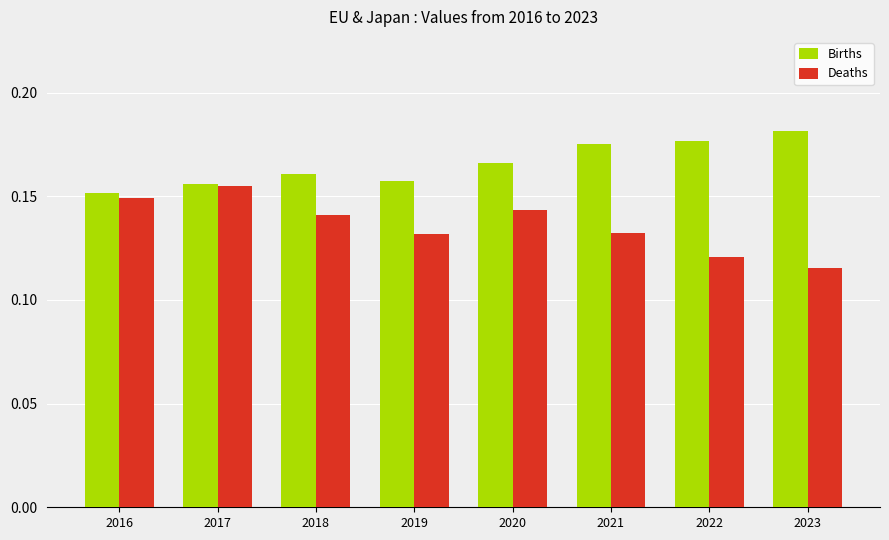

Which series has the widest spread of values?

Deaths